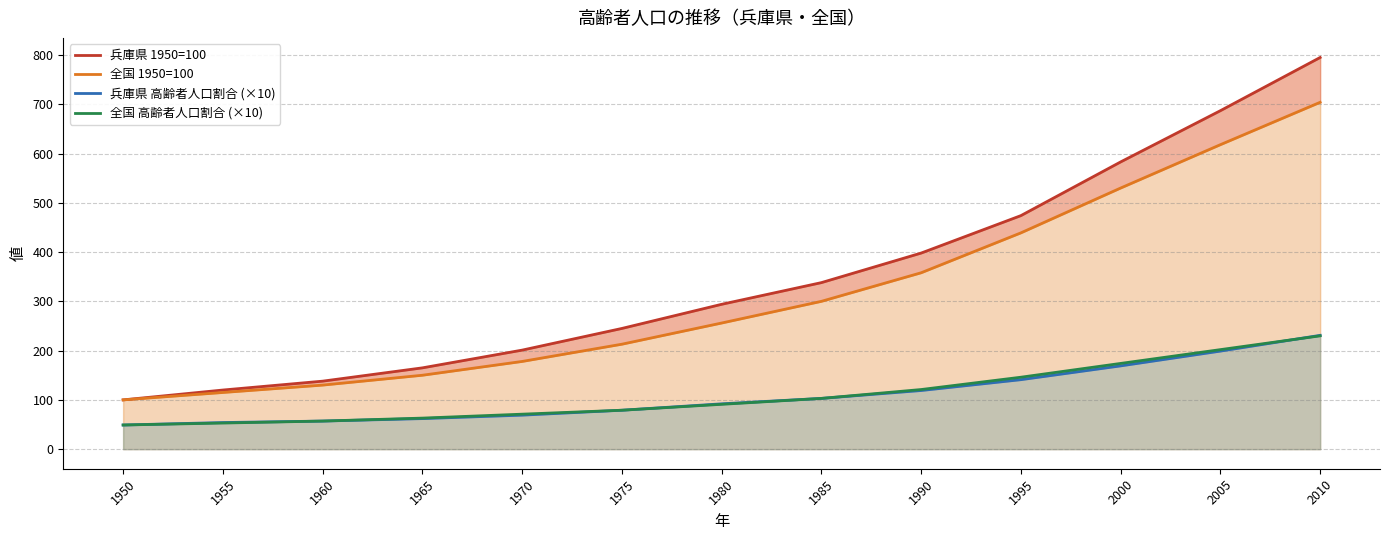

Reading right to left, list all the values displayed in this chart.

兵庫県 1950=100: 795	687	583	474	398	338	294	245	201	165	138	120	100
全国 1950=100: 704	618	530	439	358	300	256	213	178	150	130	115	100
兵庫県 高齢者人口割合 (×10): 231	199	169	141	119	103	92	79	69	62	57	54	49
全国 高齢者人口割合 (×10): 230	202	174	146	121	103	91	79	71	63	57	53	49